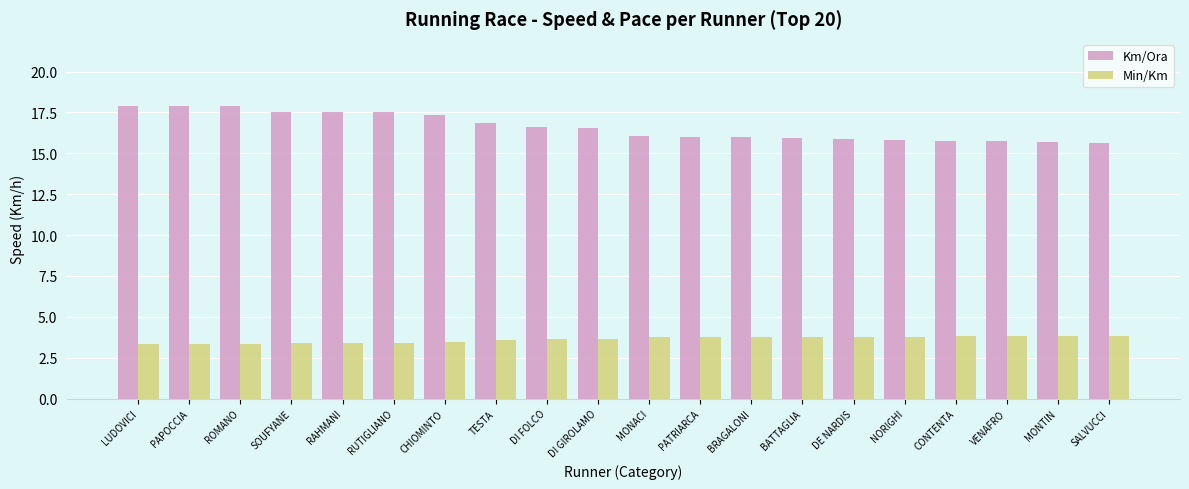

List the series in order of their overall mean, lowest first.

Min/Km, Km/Ora